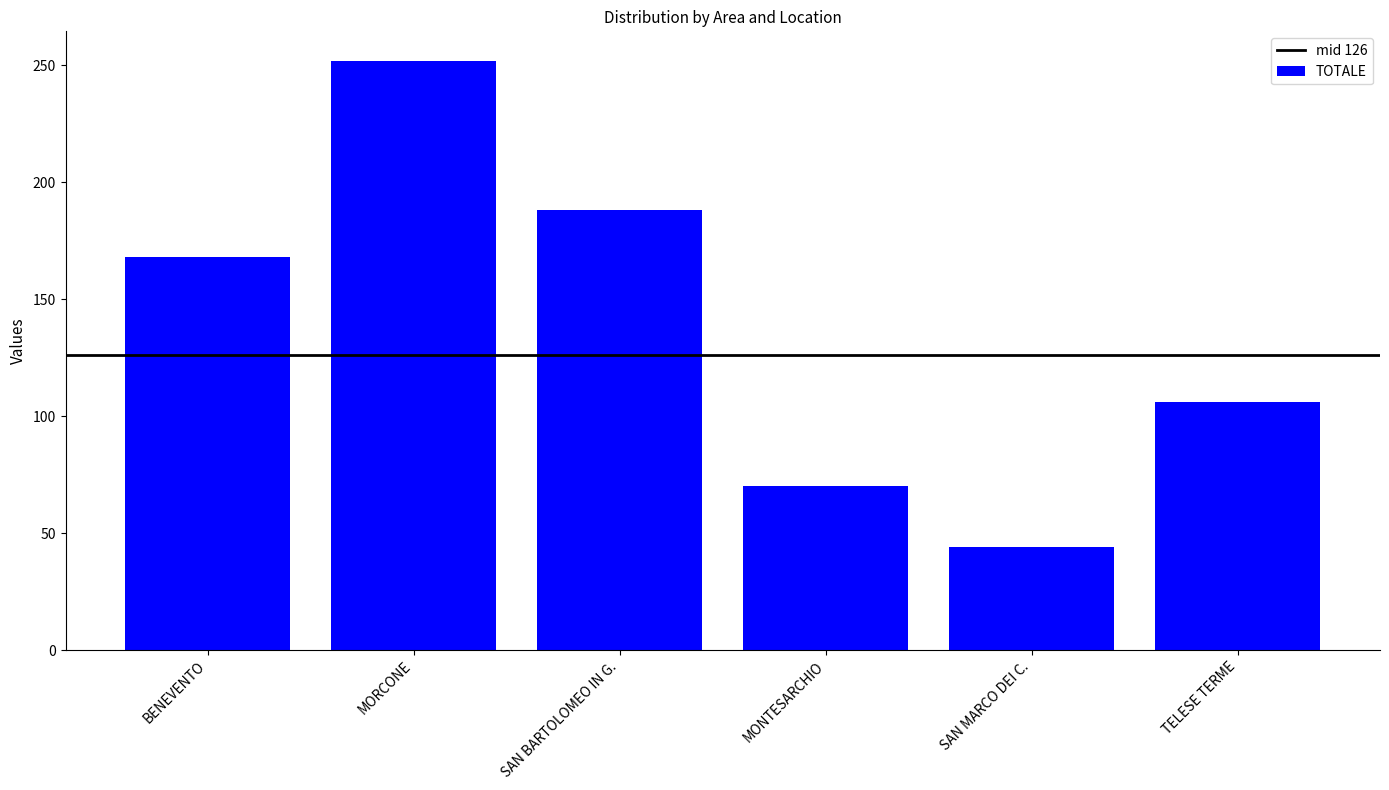

Which has a higher value, MONTESARCHIO or SAN BARTOLOMEO IN G.?

SAN BARTOLOMEO IN G.